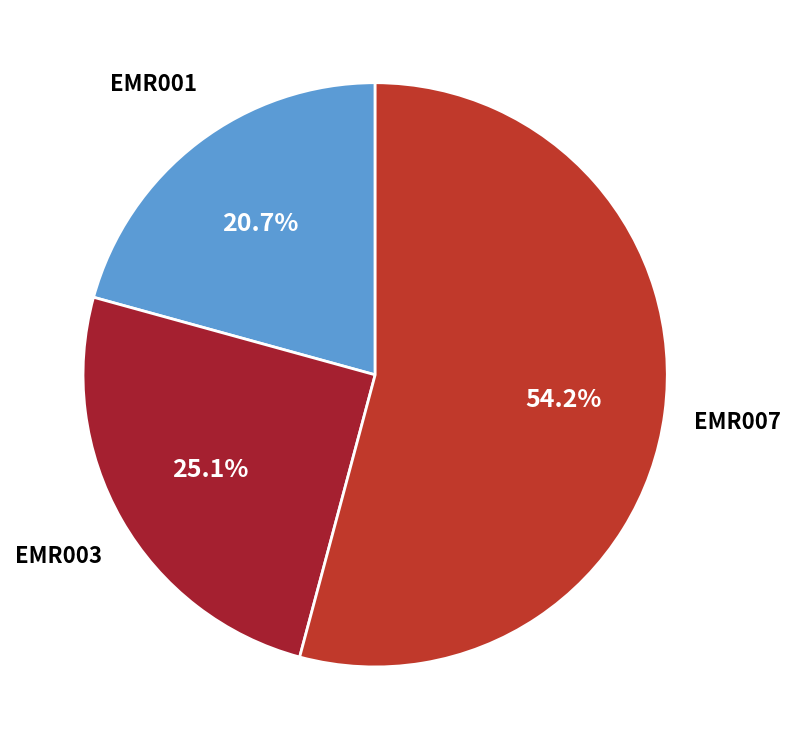

To the nearest percent, what portion does EMR001 represent?

21%